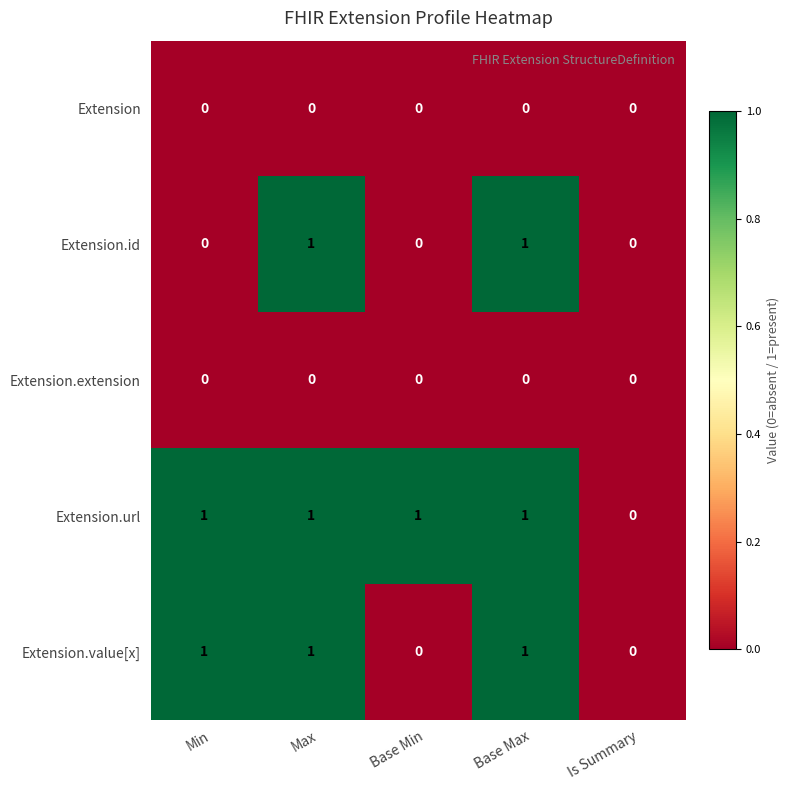

What is the sum of all Extension.url values?

4